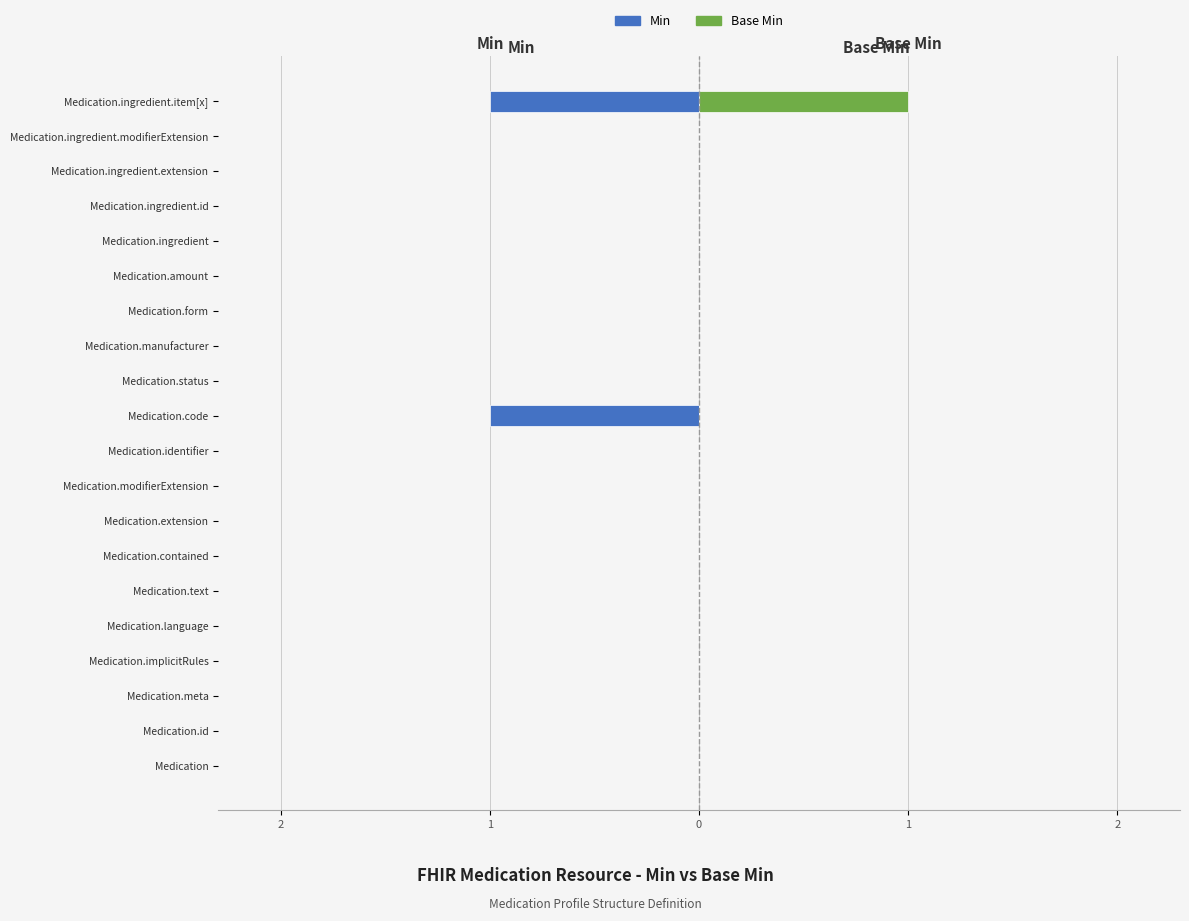

What is the difference between the maximum and minimum values in the Min series?

1